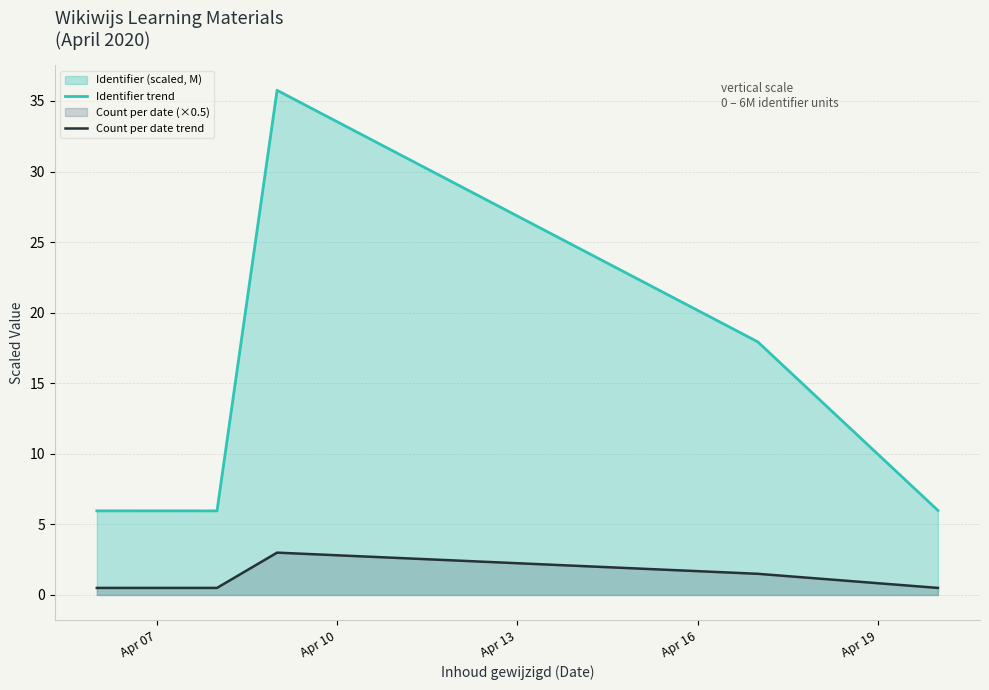

True or false: Identifier trend and Count per date trend cross at least once.

False